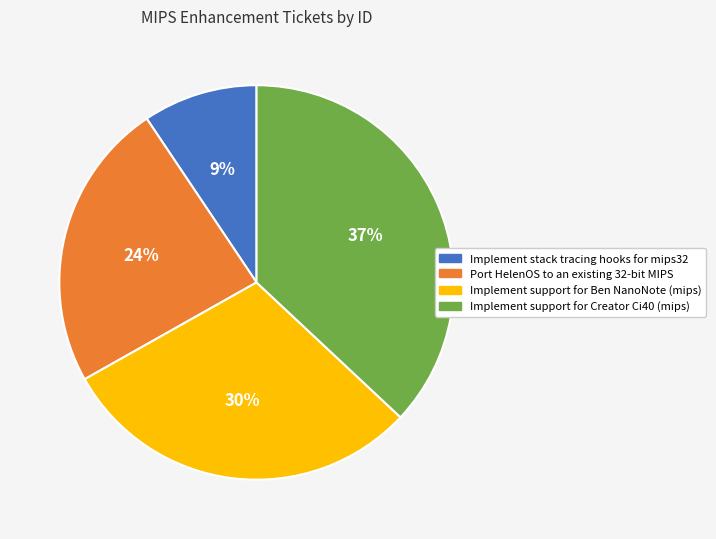

Do Port HelenOS to an existing 32-bit MIPS and Implement stack tracing hooks for mips32 together represent more than half of the pie?

No